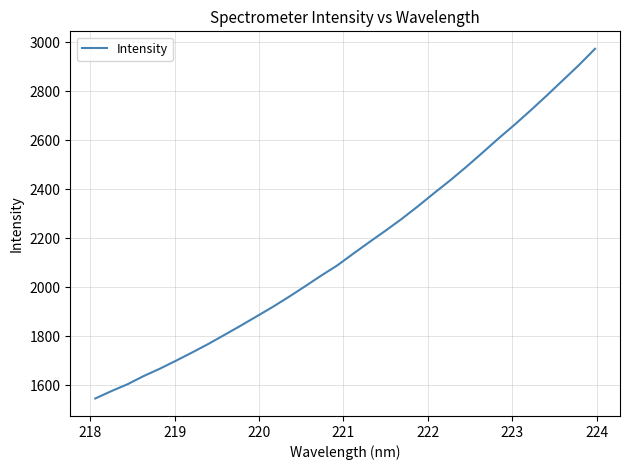

What is the greatest value displayed?

2973.7